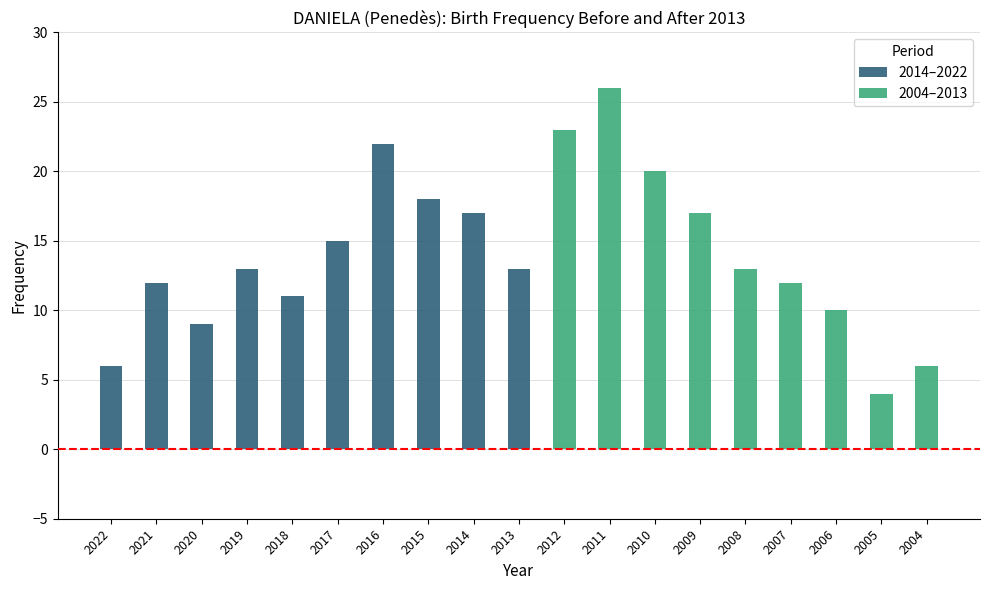

Where does the data first go above 13?

2017